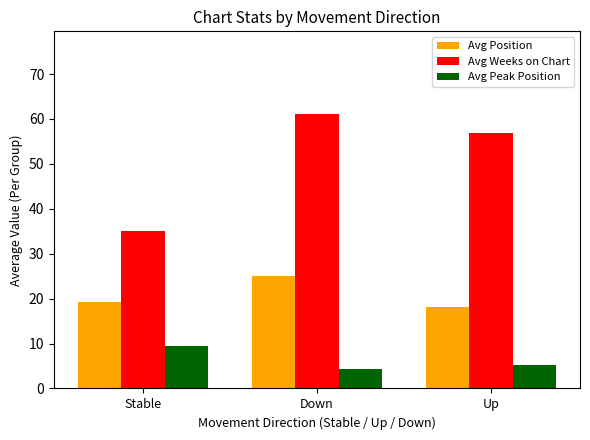

What is the label of the 1st bar from the left?

Stable